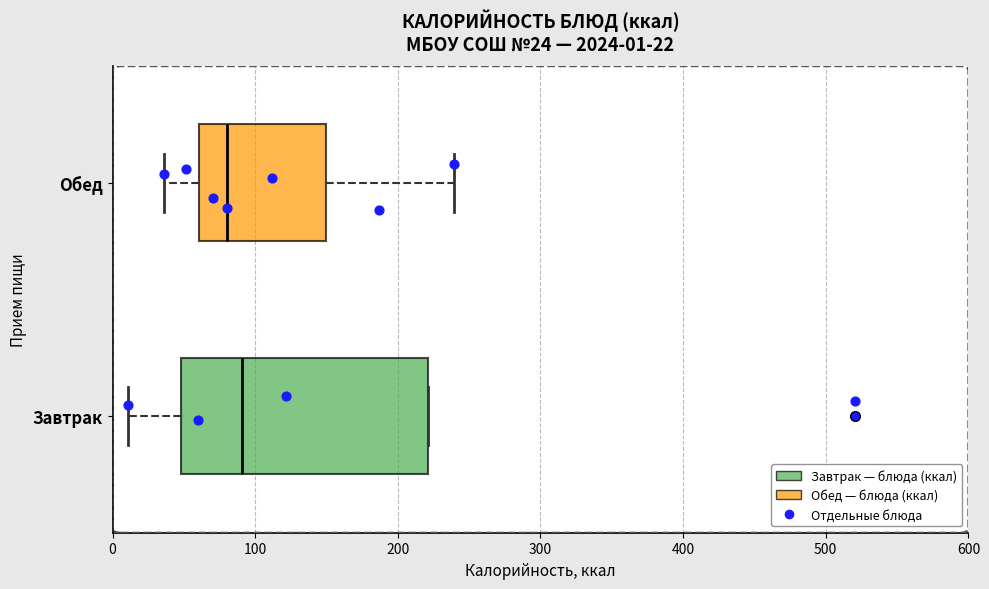

Which box has the furthest to the left median line?

Обед